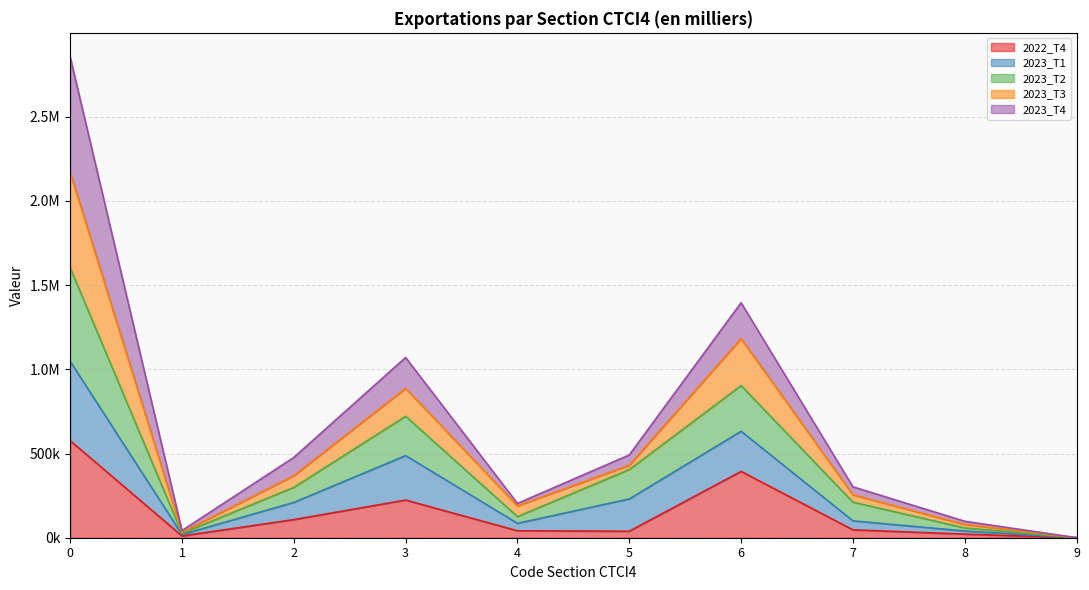

What is the difference between the second highest and minimum values in the 2022_T4 series?

393941.2